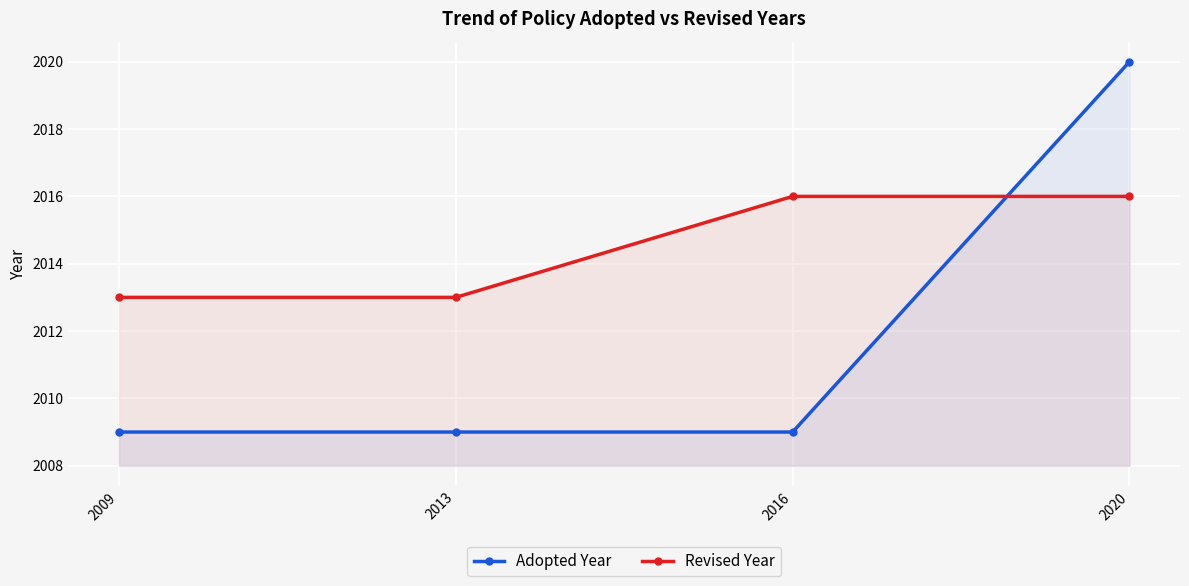

Is the value of Adopted Year at 2016 greater than the value of Revised Year at 2013?

No